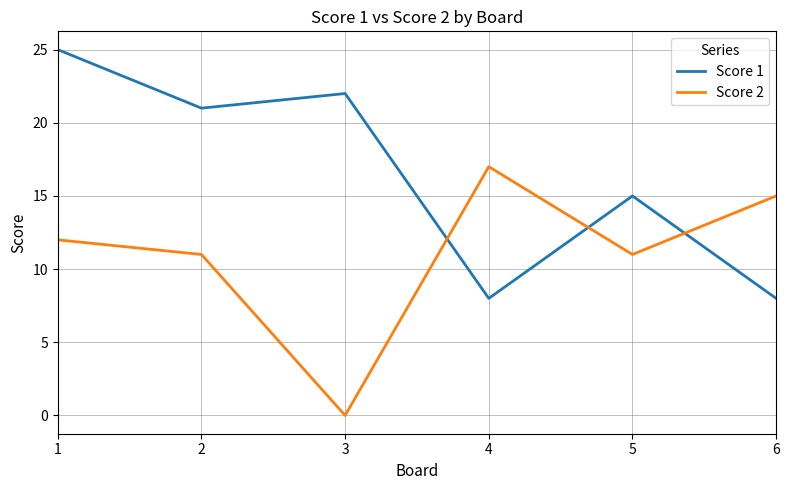

How many times do Score 1 and Score 2 cross each other?

3